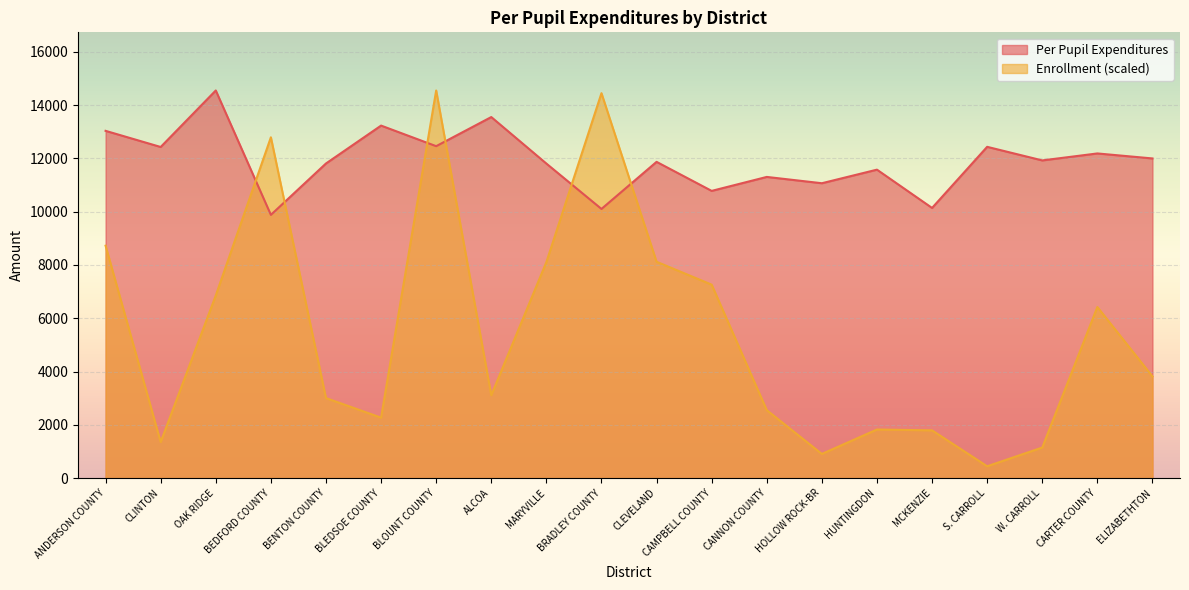

What is the difference between the Enrollment values at BLEDSOE COUNTY and W. CARROLL?

1121.6